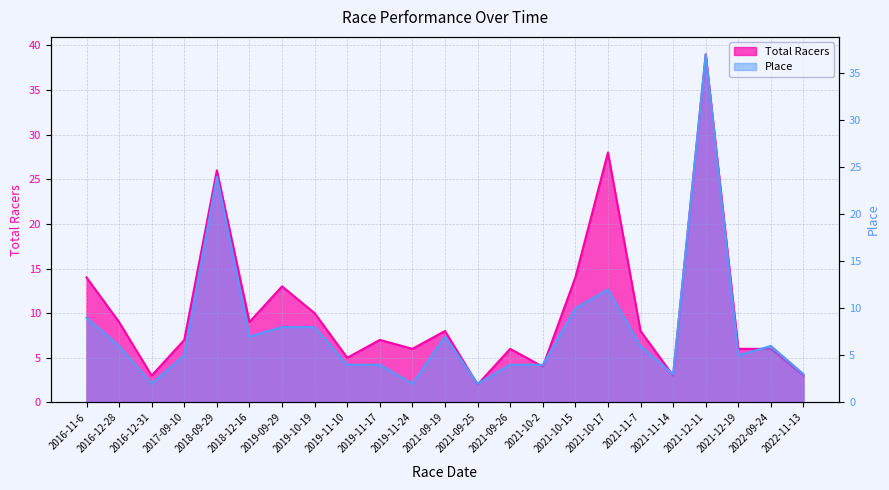

What is the minimum value shown in the chart?

2